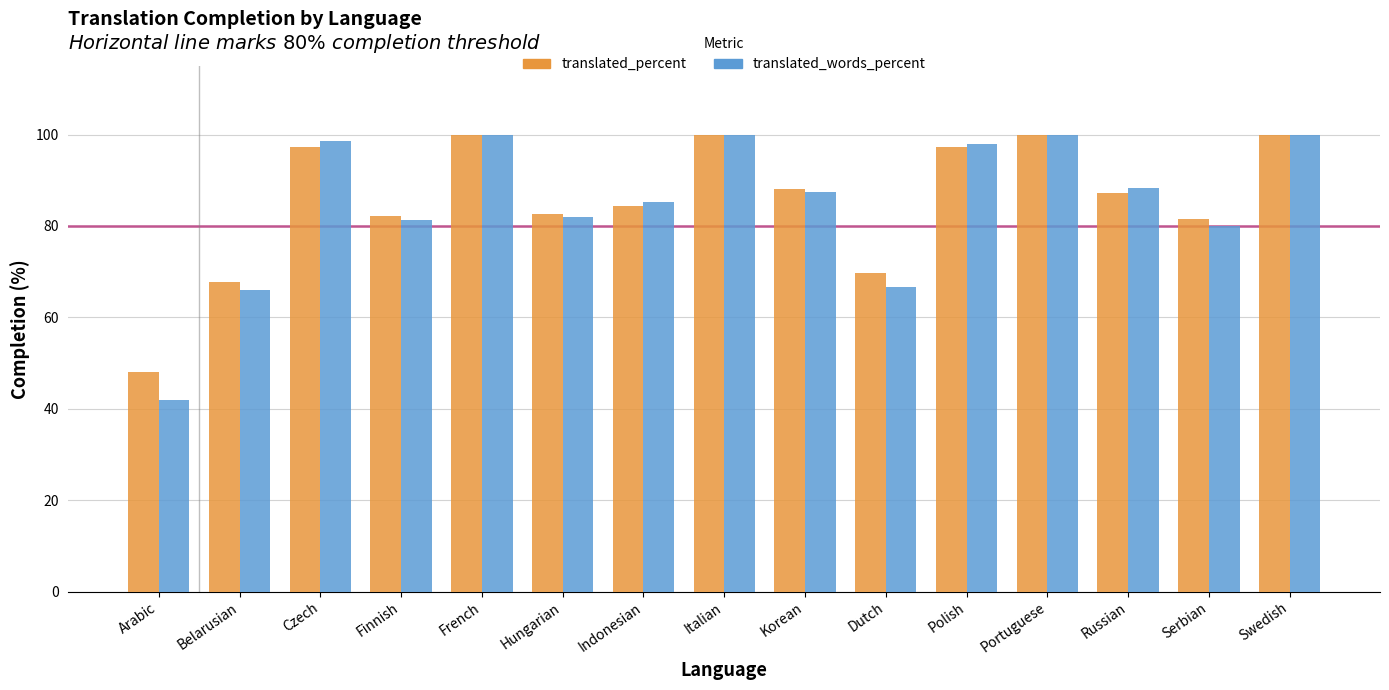

At Arabic, list the series in order from smallest to largest.

translated_words_percent, translated_percent